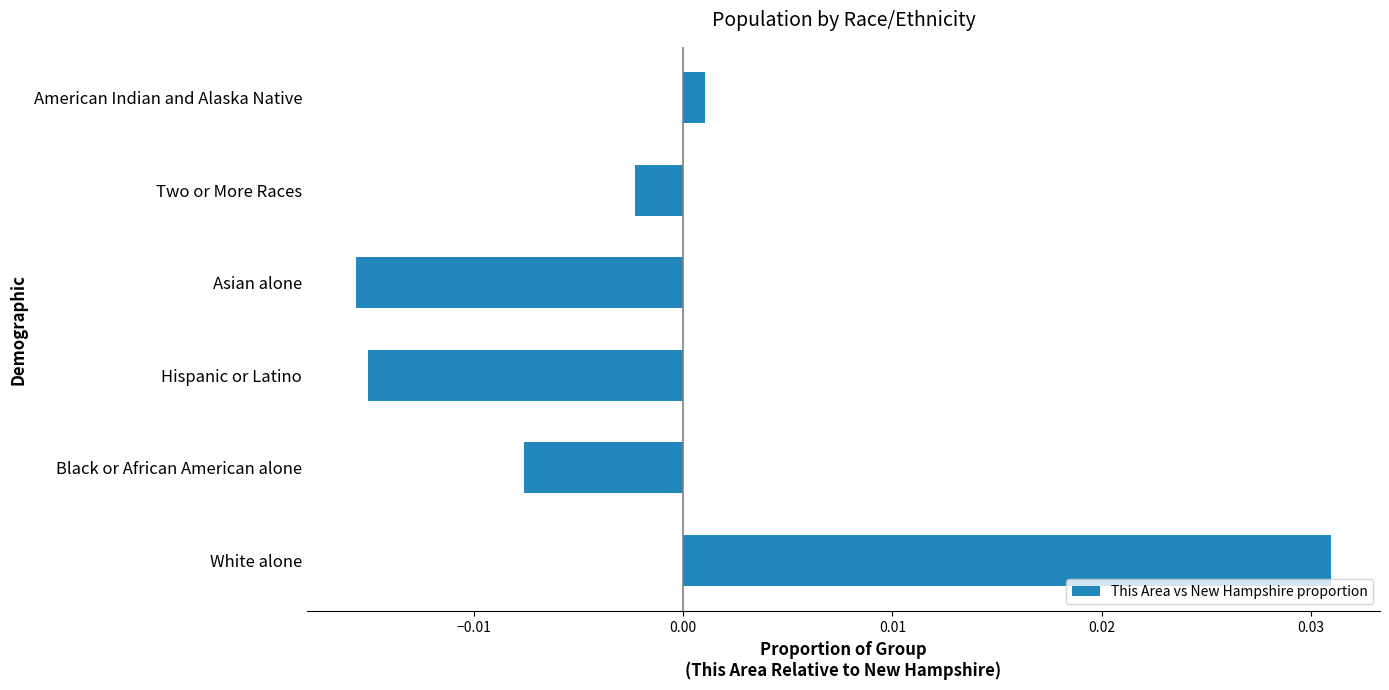

Which category has the highest value across all series?

White alone